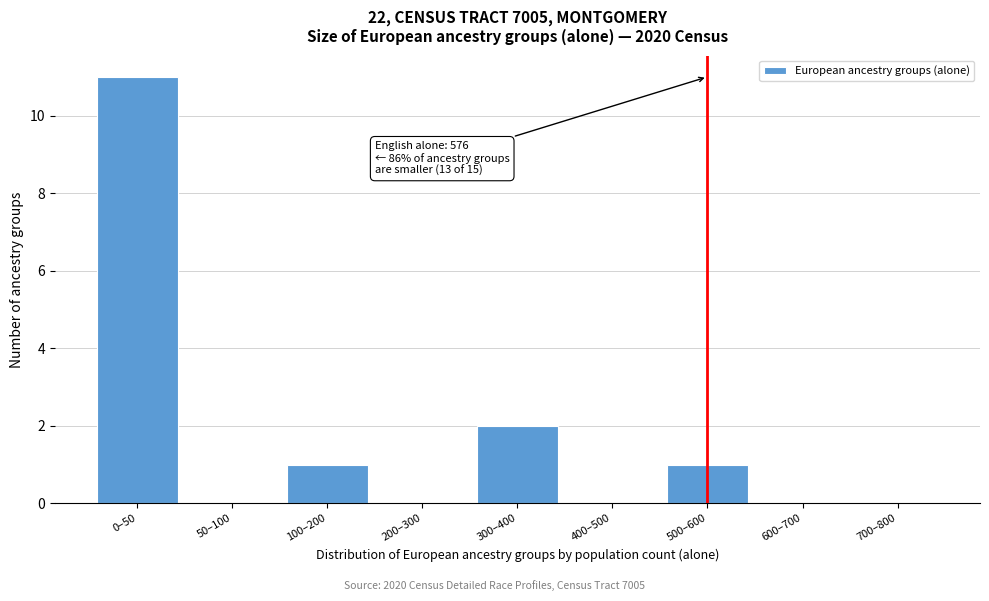

Reading left to right, extract all data points from this chart.

0–50=11	50–100=0	100–200=1	200–300=0	300–400=2	400–500=0	500–600=1	600–700=0	700–800=0